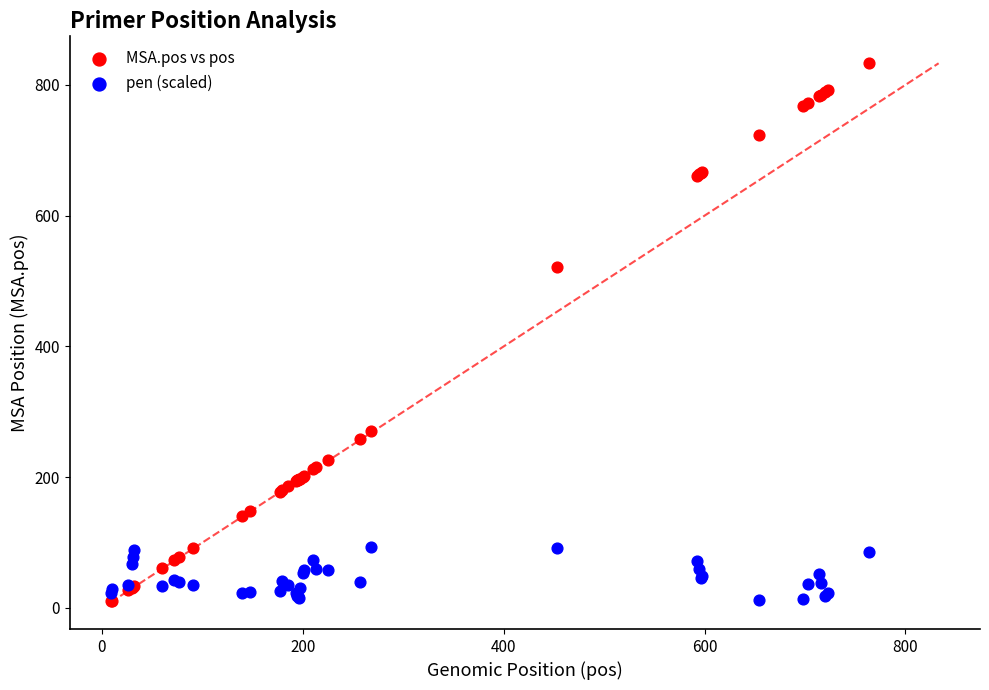

What is the X range (max minus min) for the scatter plot?

755.0